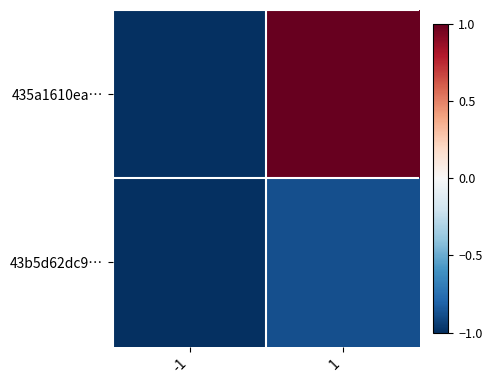

What is the total value across all series at -1?

-2.0